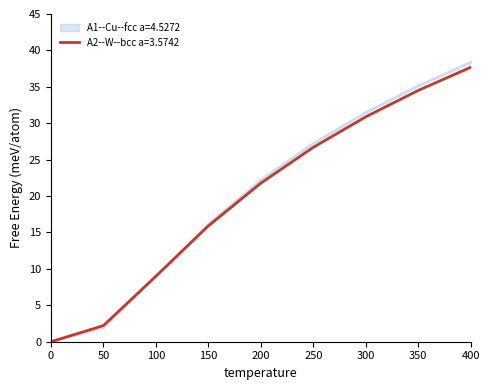

True or false: A1--Cu--fcc a=4.5272 and A3--Mg--hcp a=3.2091 intersect in this chart.

False